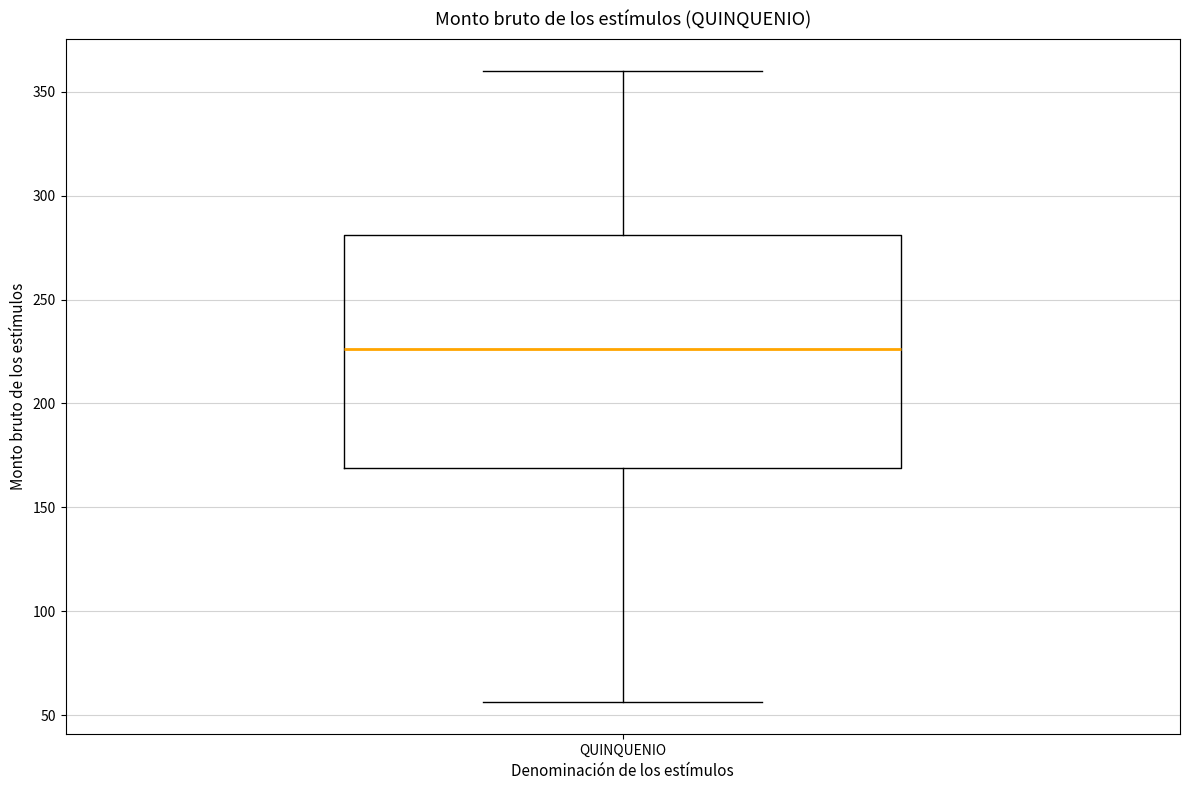

Read this box plot against the y-axis: the position of the median line, the range covered by the box, and the ends of both whiskers. The values are not printed on the chart, so give them approximately, as read against the axis.

median 225, box 170 to 280, whiskers 55 to 360